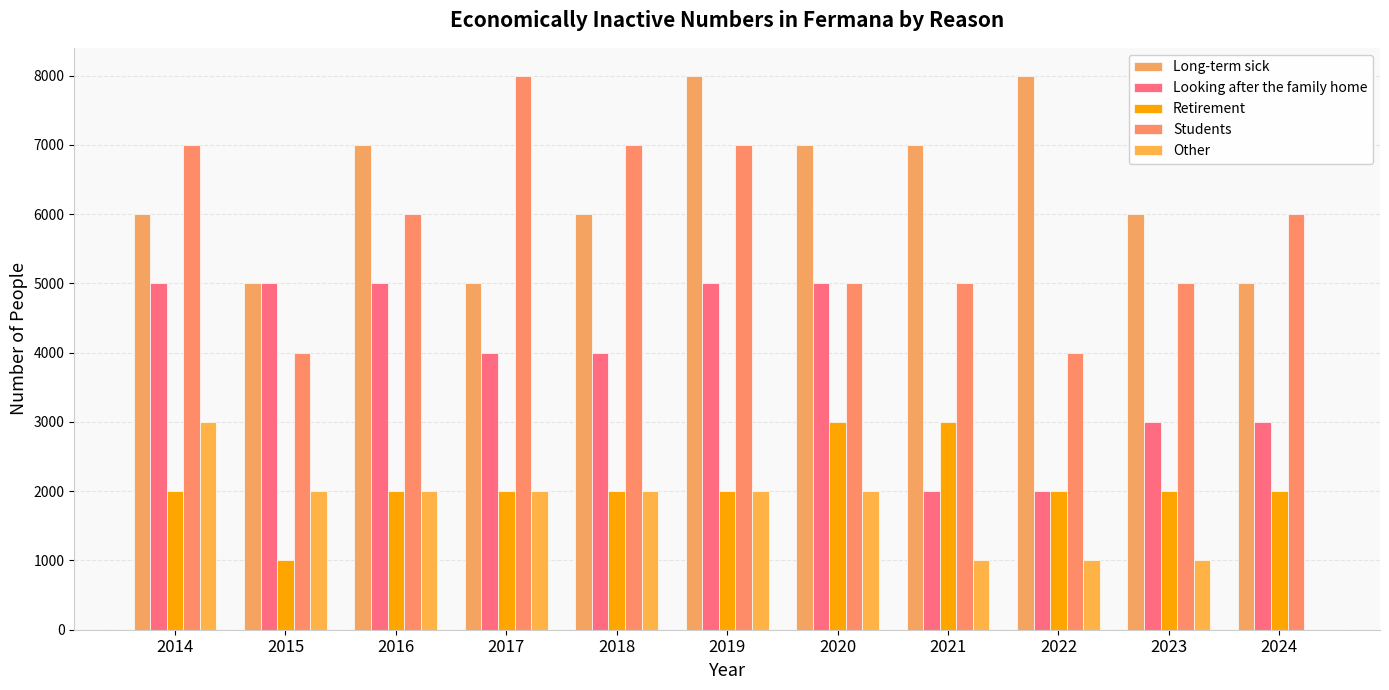

At how many categories does at least one series exceed 6123?

8